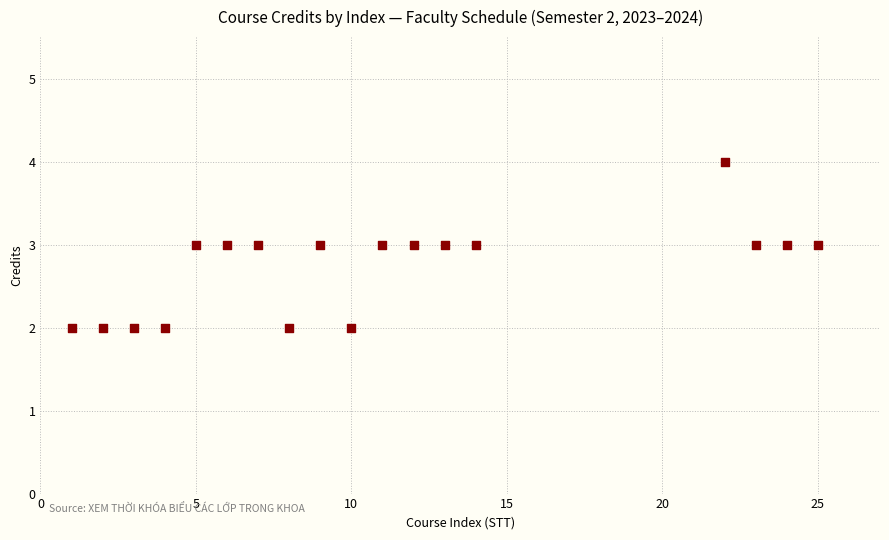

List the coordinates of all points as (X, Y) pairs, reading left to right.

(1, 2)  (2, 2)  (3, 2)  (4, 2)  (5, 3)  (6, 3)  (7, 3)  (8, 2)  (9, 3)  (10, 2)  (11, 3)  (12, 3)  (13, 3)  (14, 3)  (22, 4)  (23, 3)  (24, 3)  (25, 3)